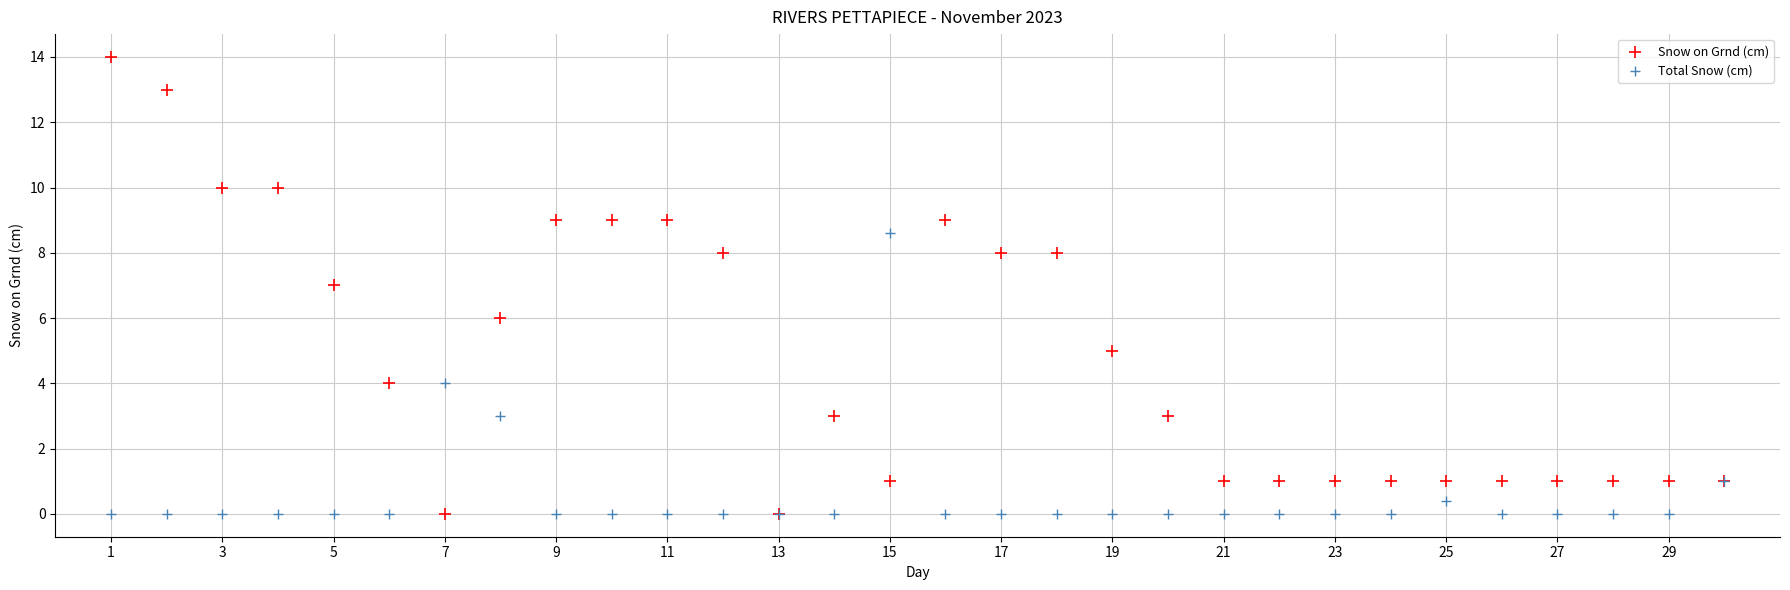

What are all the series names shown in the legend?

Snow on Grnd (cm), Total Snow (cm)